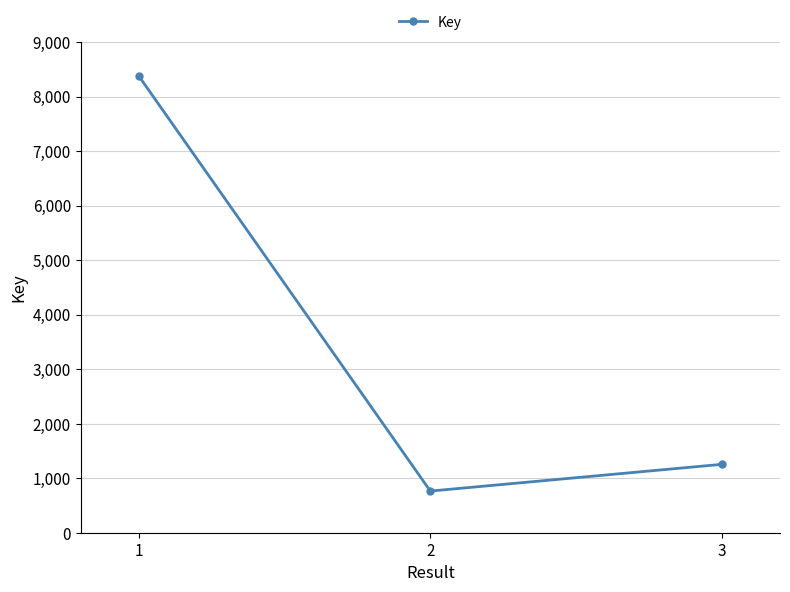

How many series are shown in this chart?

1